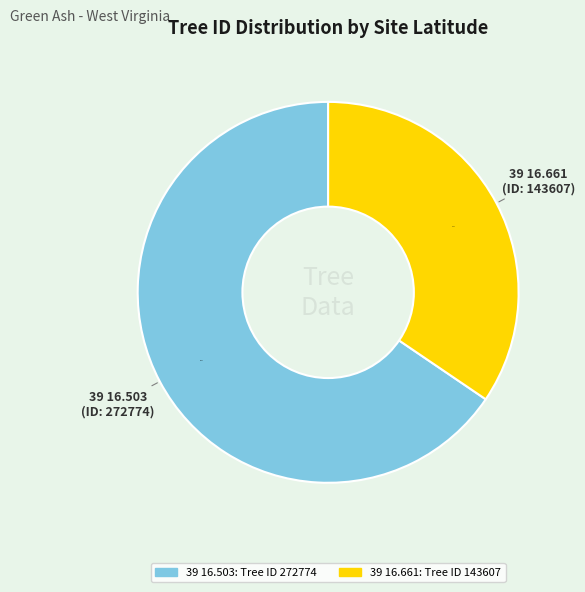

Count the number of slices in the pie.

2